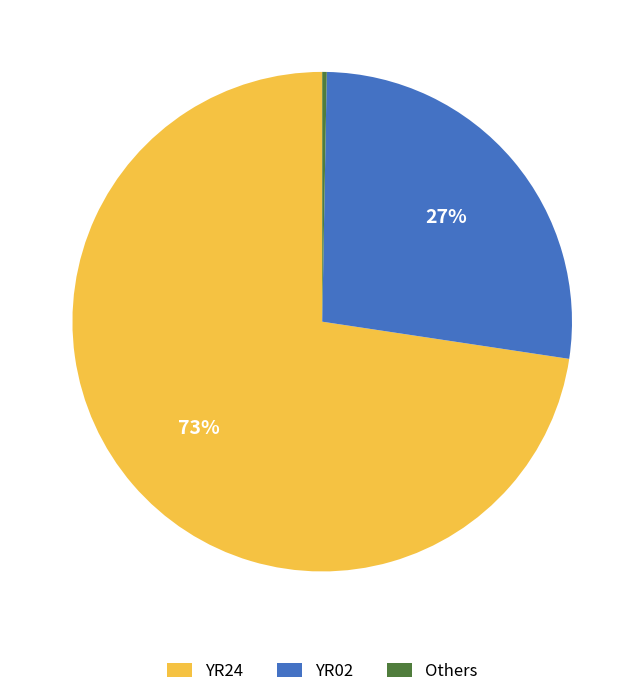

Do YR02 and YR24 together represent more than half of the pie?

Yes